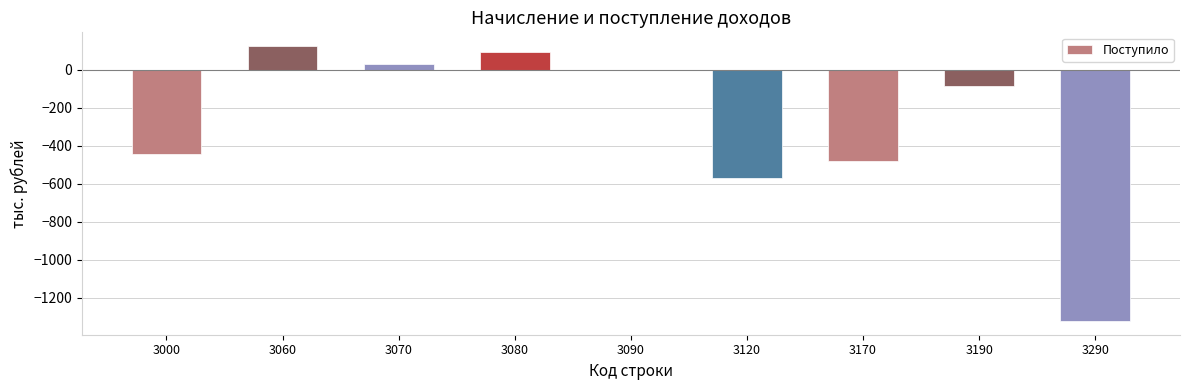

The chart shows a value of -566 at 3290. True or false?

False